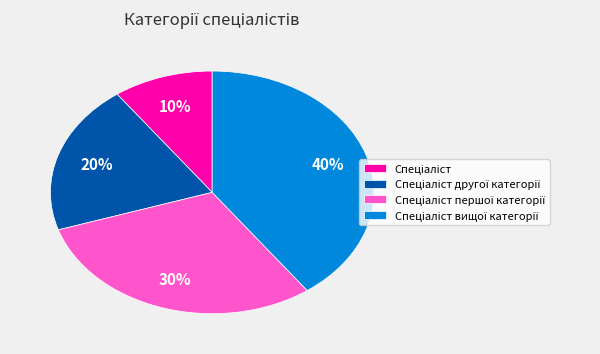

Is there any slice that represents more than half of the pie?

No